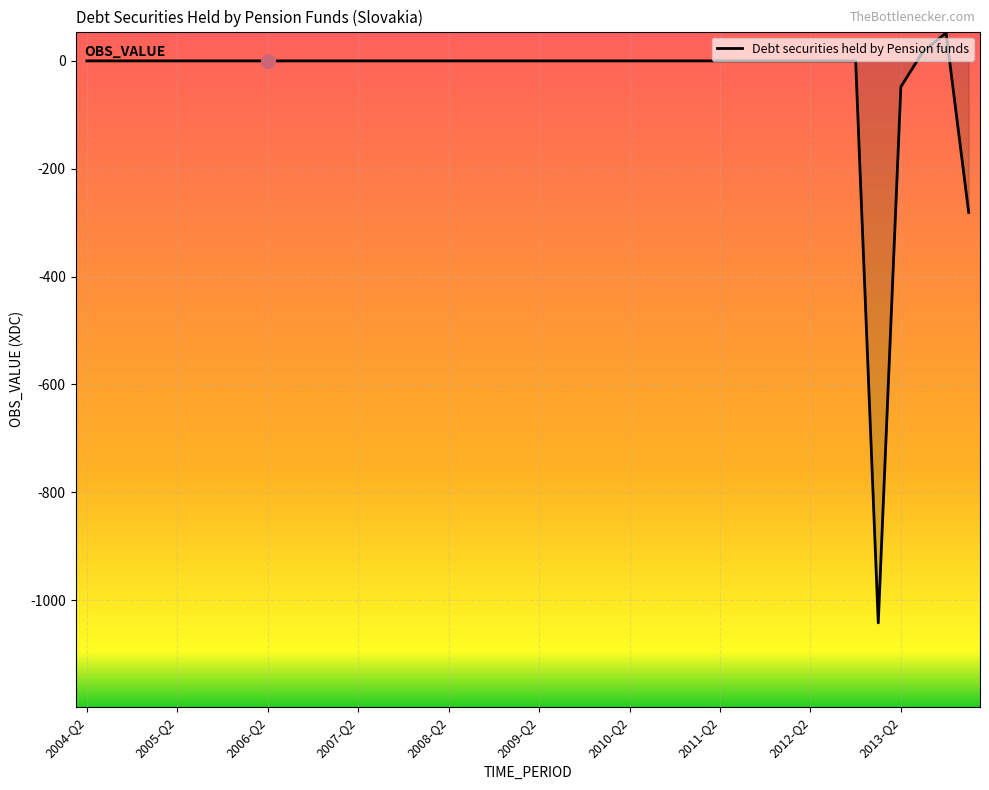

What is the maximum value shown in the chart?

51.8